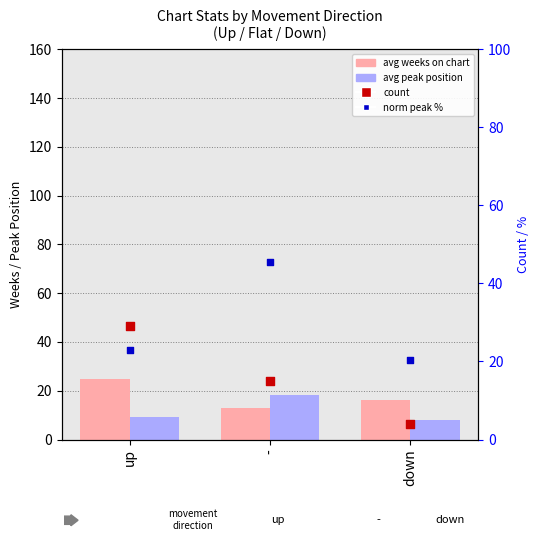

What is the total value across all series at -?

91.6